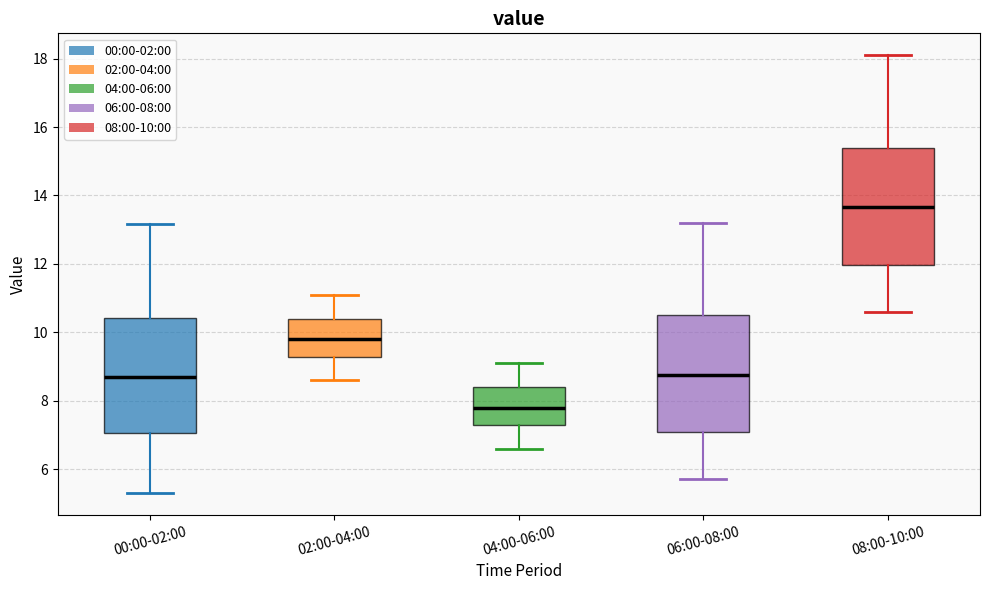

Which box's median line is the lowest?

04:00-06:00